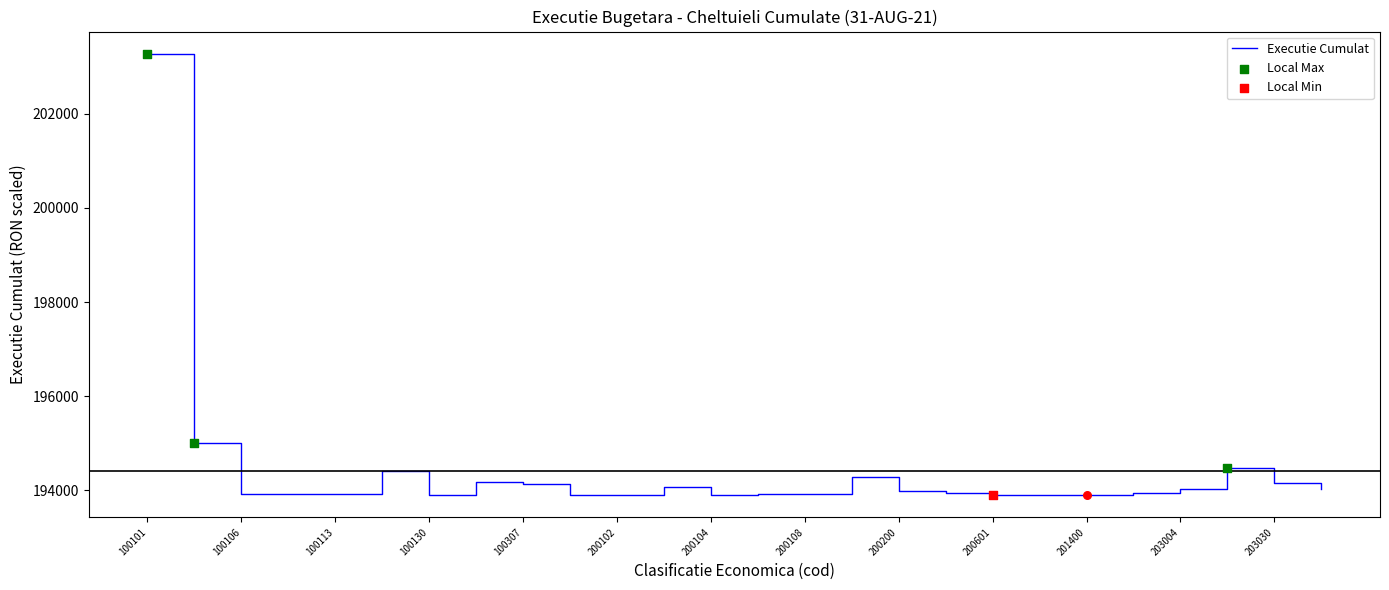

What is the difference between the maximum and minimum values?

9383.8